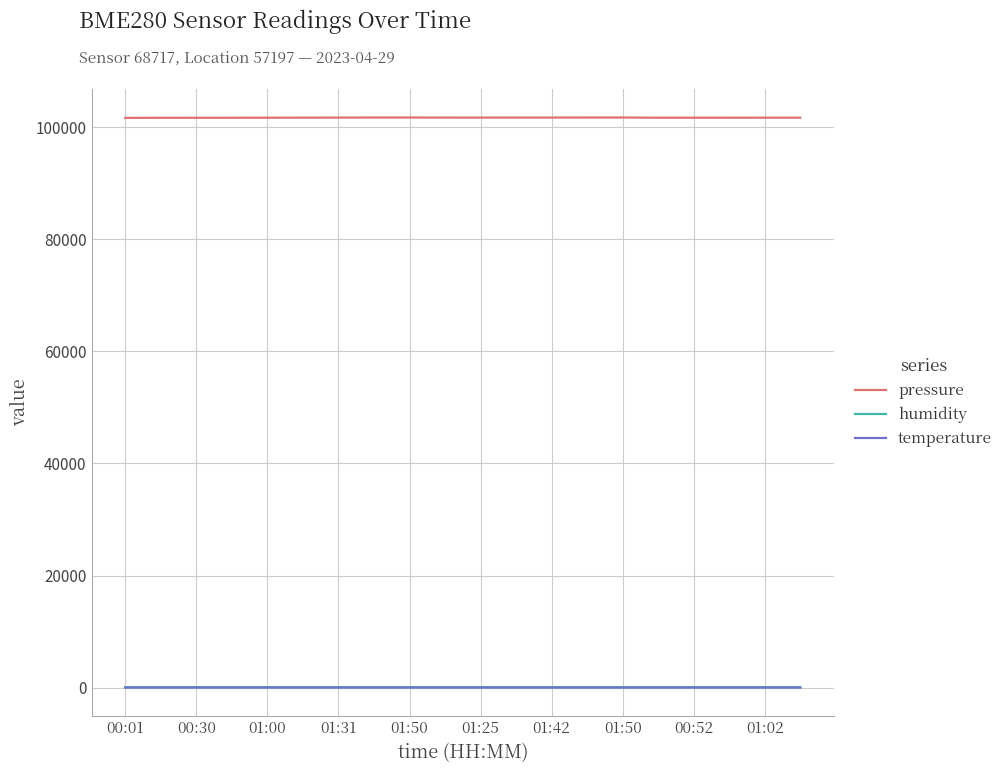

What is the difference between the maximum and minimum values in the pressure series?

69.5